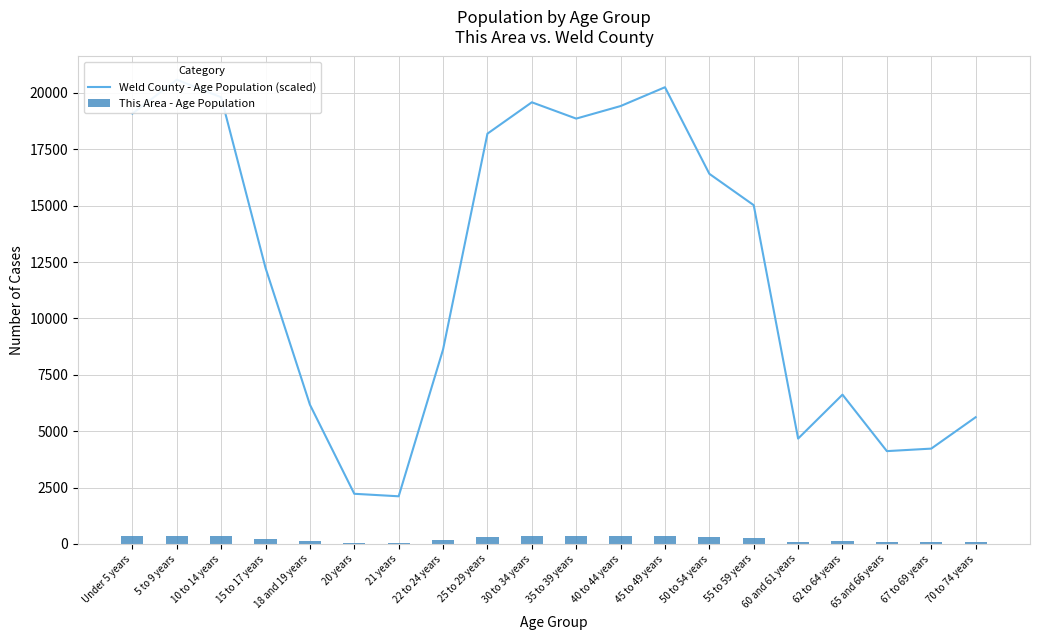

Count the number of categories in the chart.

20